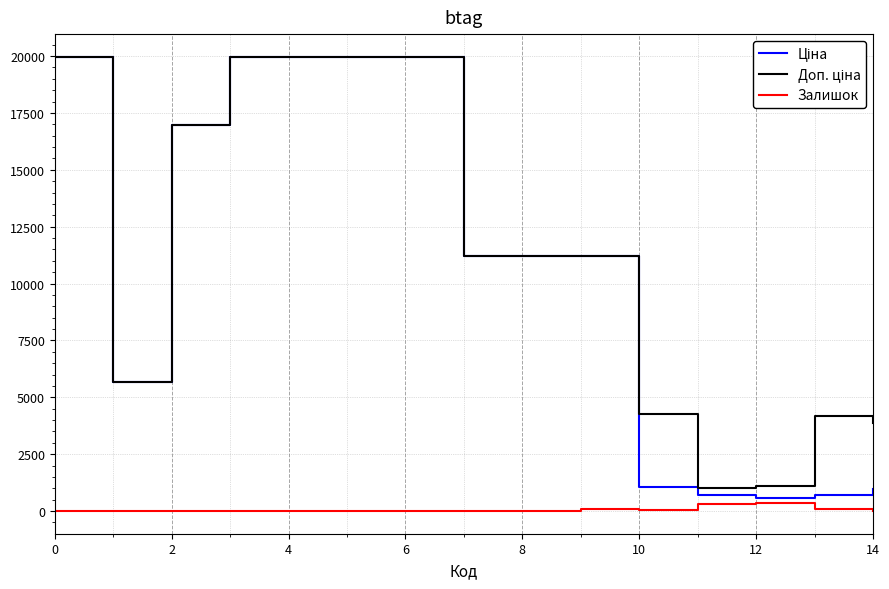

Is this an area chart (filled region under the line)?

No